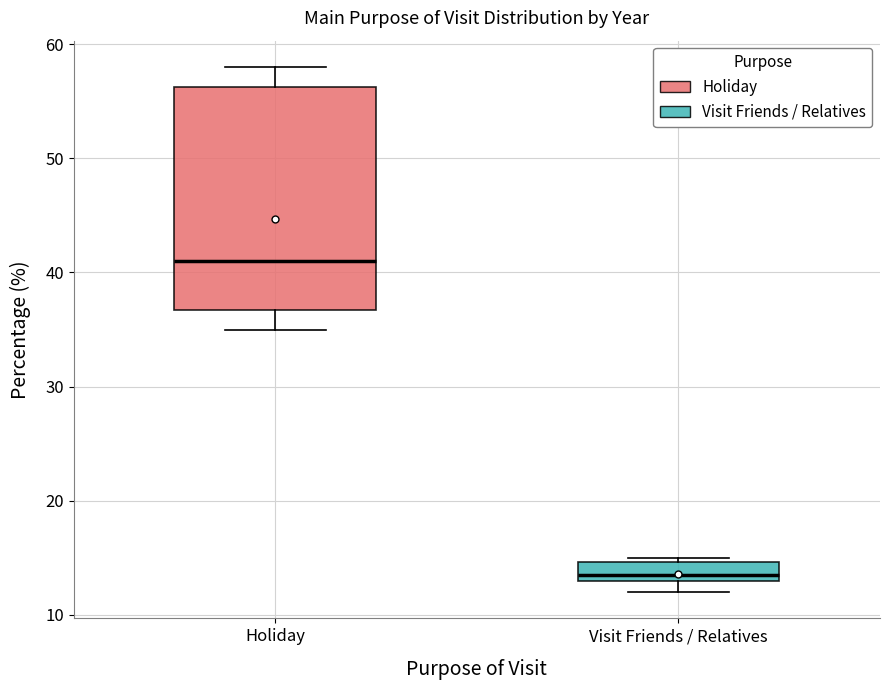

Reading left to right, transcribe this box plot: for each box, give where its median line is, the range the box spans, and where its two whiskers end, as read against the y-axis. The values are not printed on the chart, so give them approximately, as read against the axis.

Holiday: median 41, box 37 to 56, whiskers 35 to 58
Visit Friends / Relatives: median 14, box 13 to 15, whiskers 12 to 15 (just above the box's upper edge)